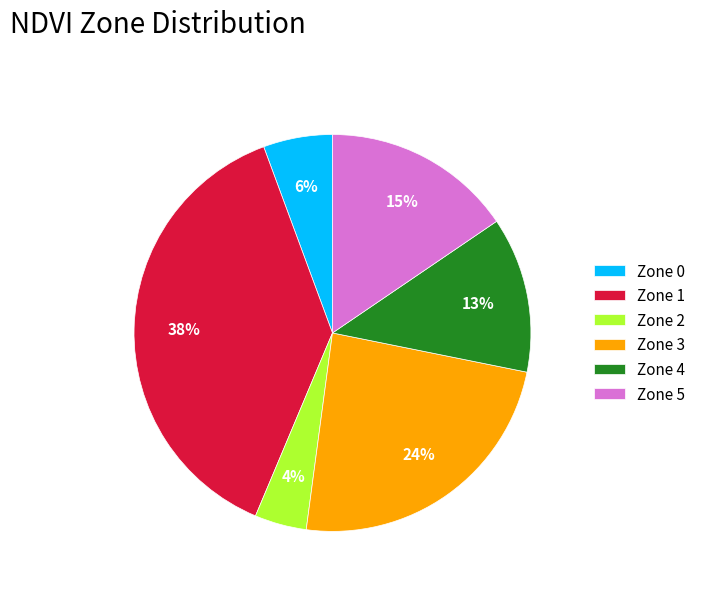

To the nearest percent, what is the difference between the largest and smallest slice percentages?

34%